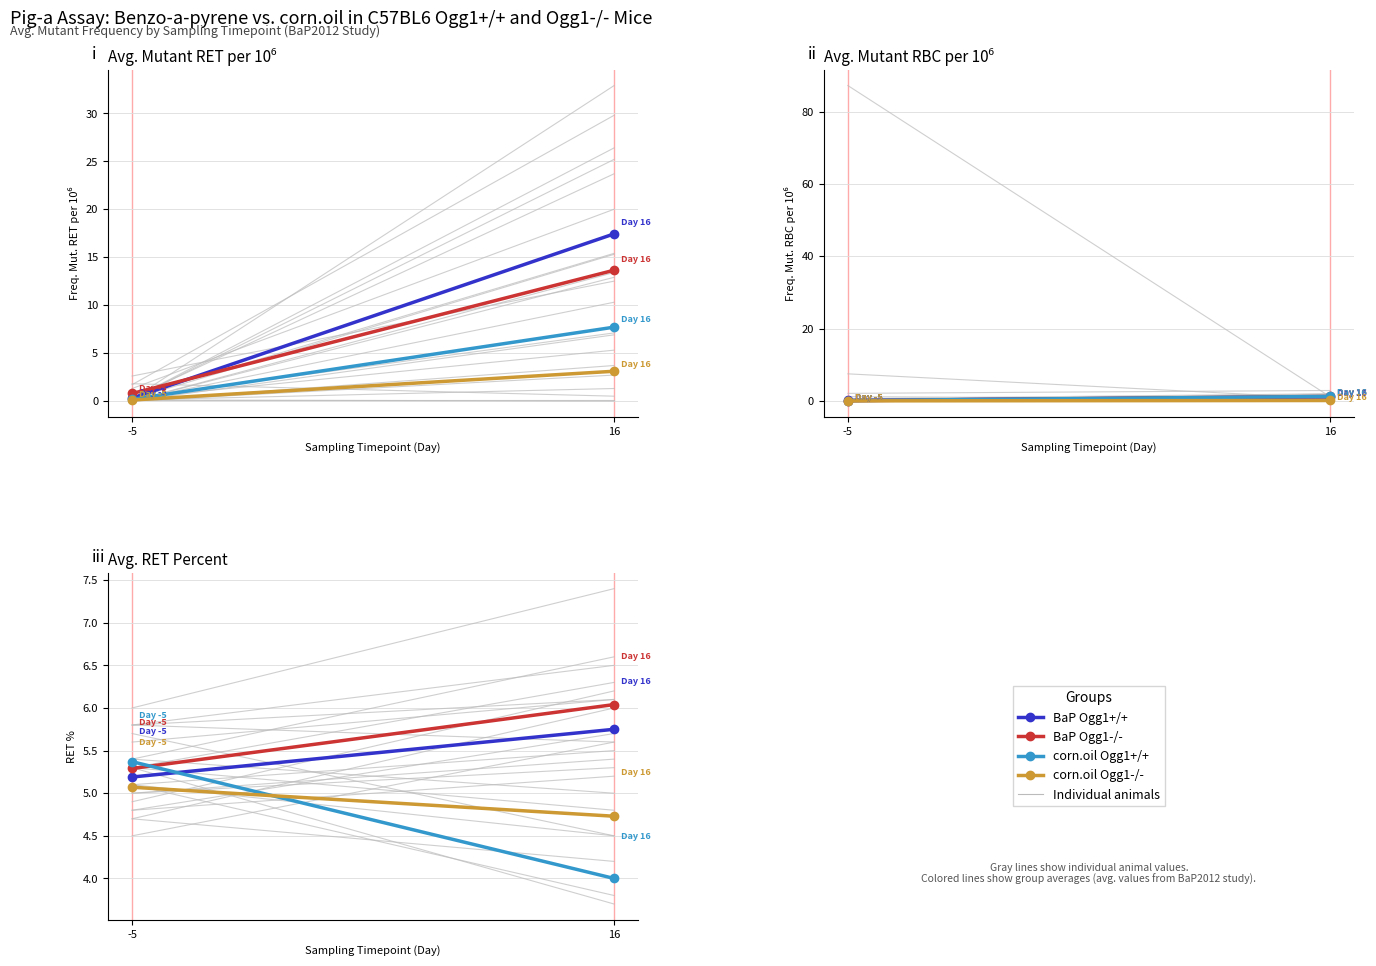

What is the value of the BaP Ogg1-/- point at the 1st from the left?

5.3